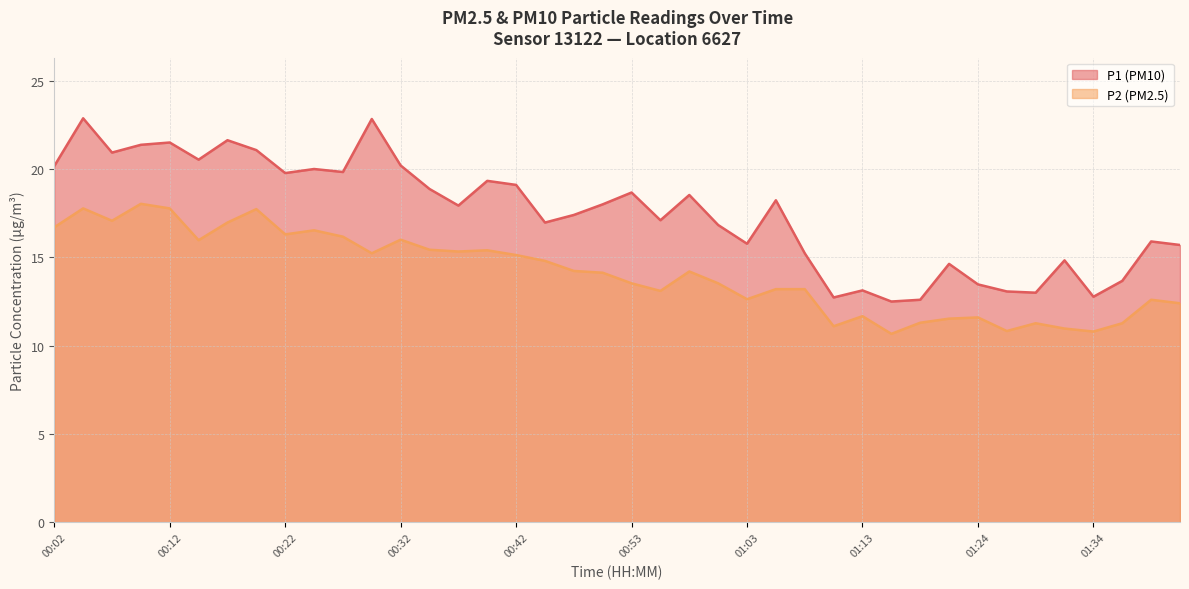

At which label does P1 first exceed 18?

00:02